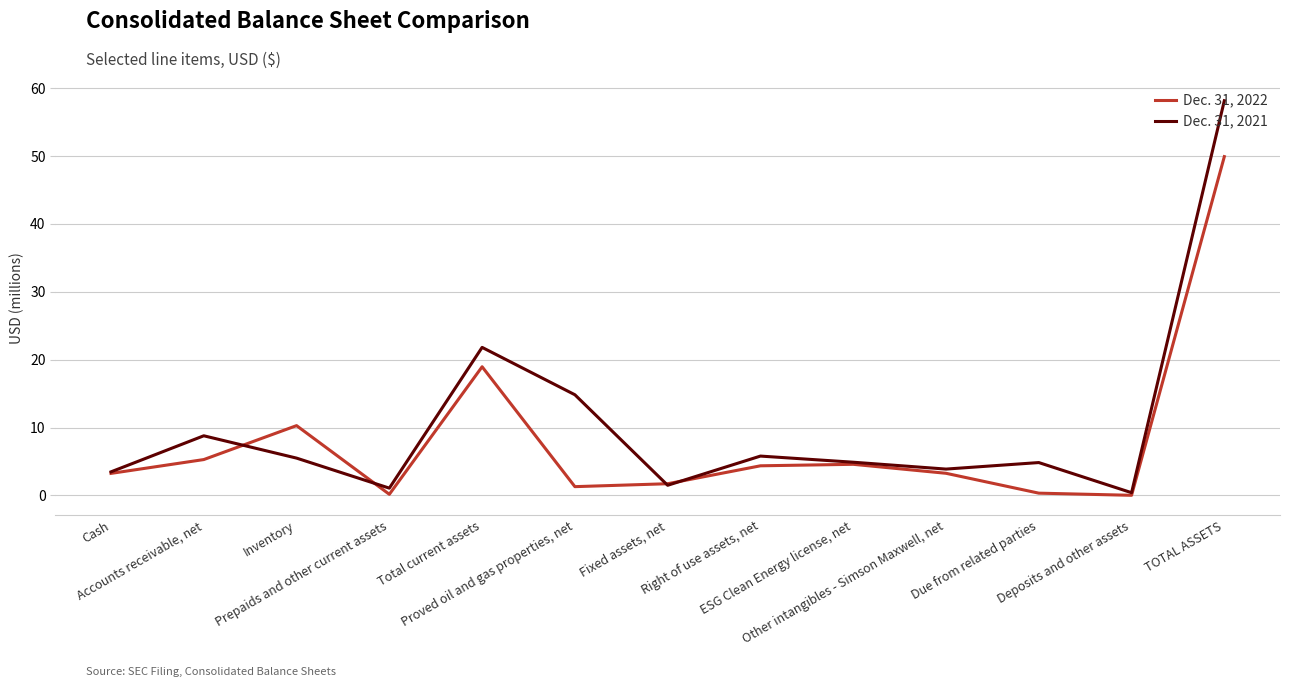

List the series in order of their peak value, lowest first.

Dec. 31, 2022, Dec. 31, 2021